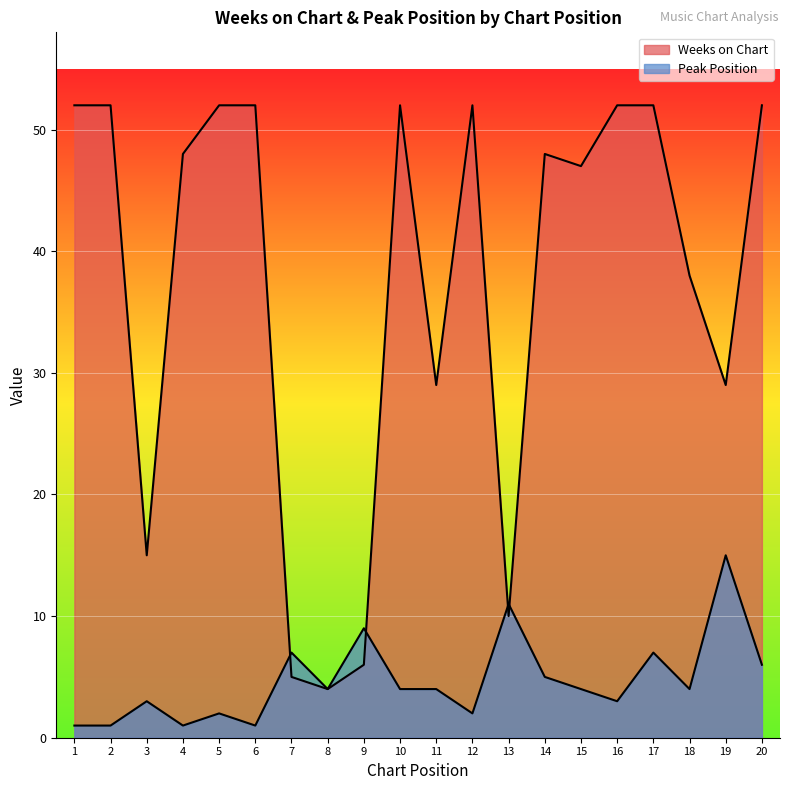

Which series has the largest range (max minus min)?

Weeks on Chart